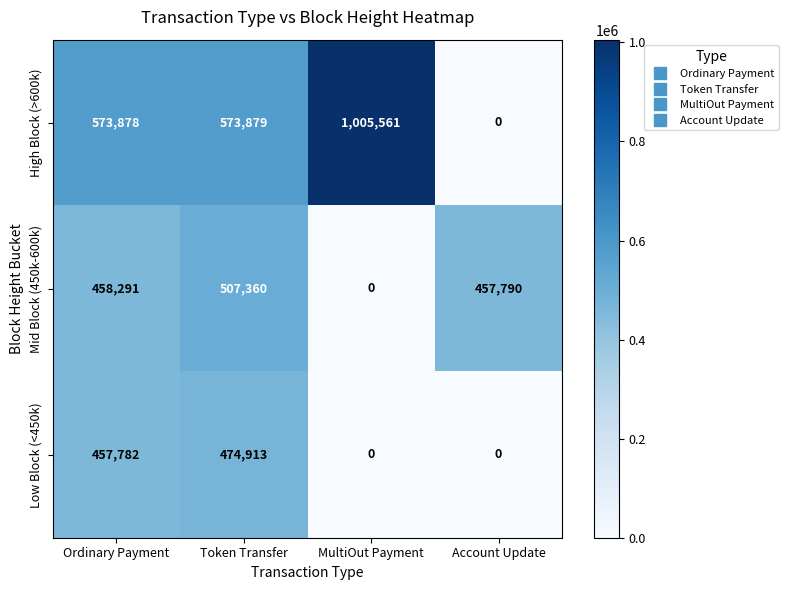

The Low Block (<450k) series shows 752909 at Ordinary Payment. True or false?

False